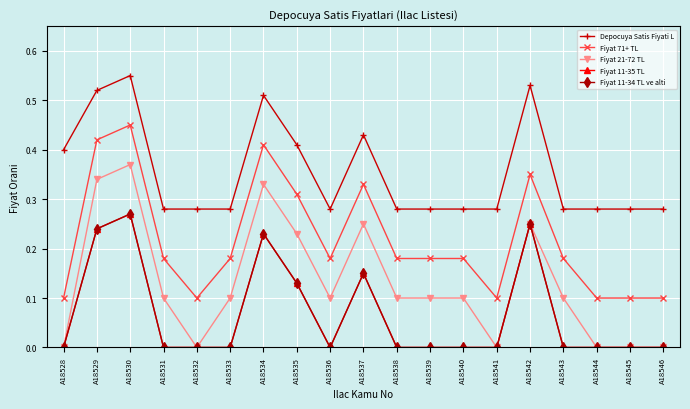

Does the chart have visible grid lines?

Yes